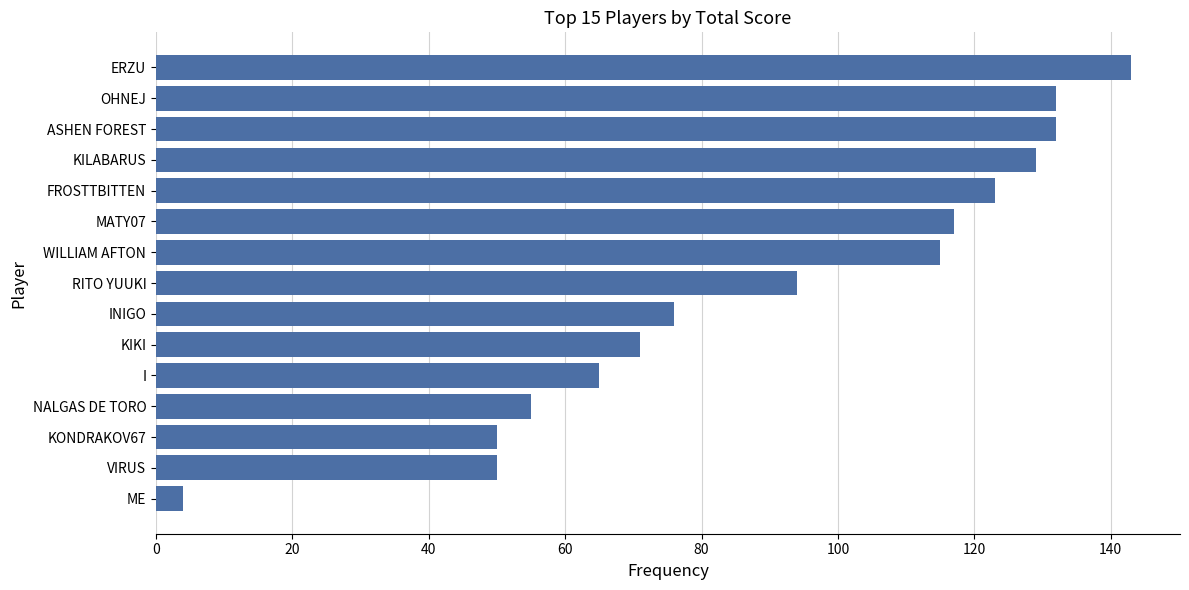

What is the maximum value shown in the chart?

143